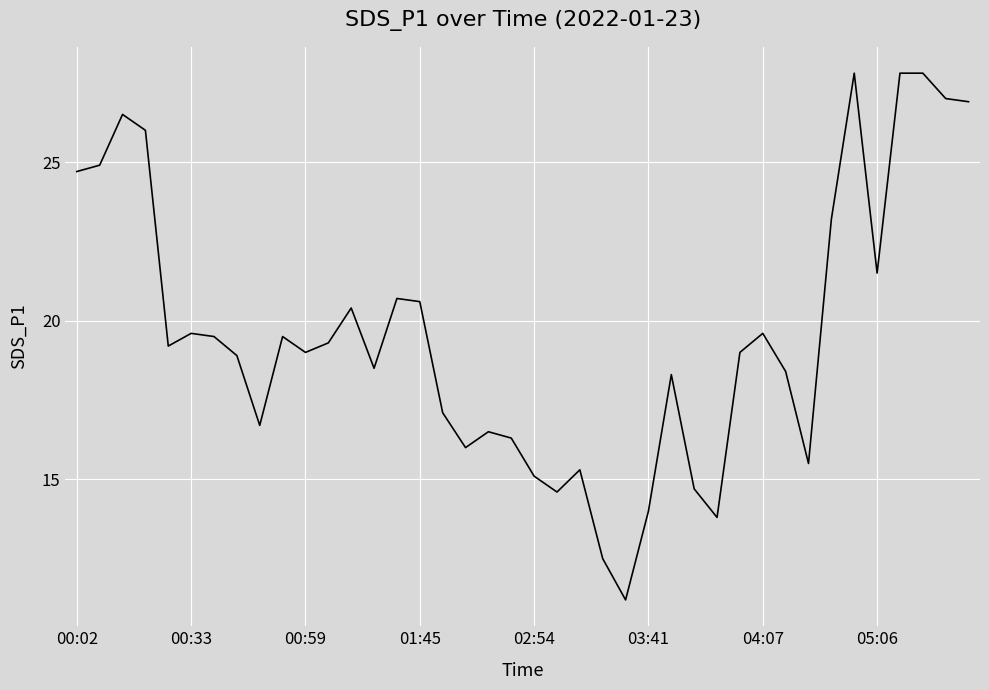

What is the difference between the maximum and minimum values?

16.6